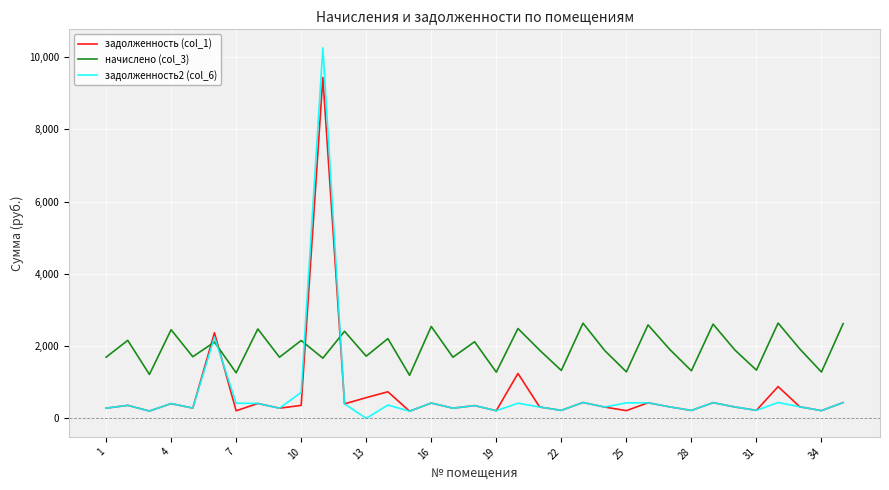

List the series in order of their peak value, highest first.

задолженность2 (col_6), задолженность (col_1), начислено (col_3)